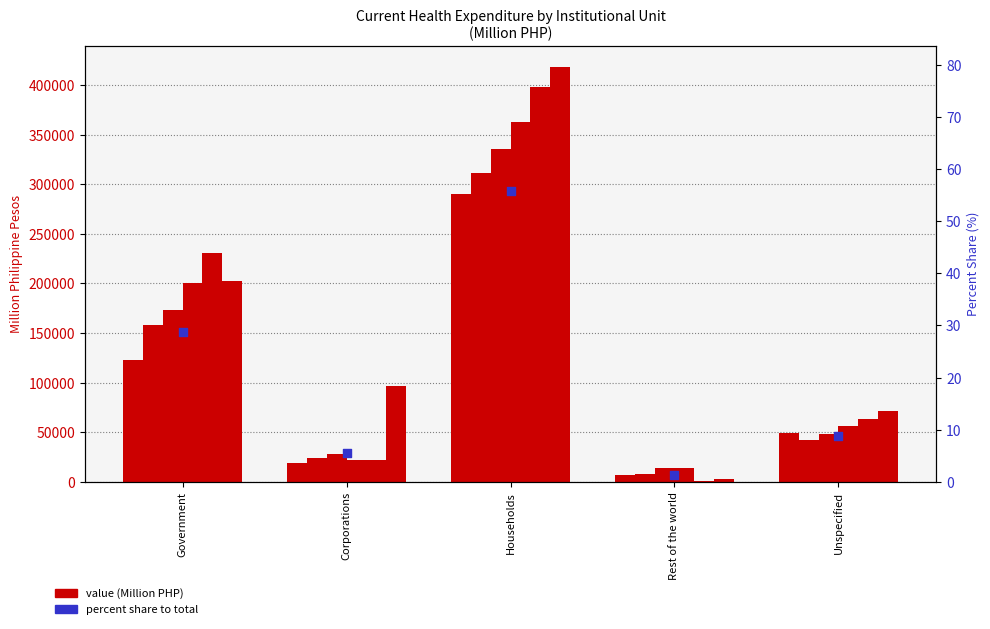

What is the change in value from Government to Rest of the world?

-27.4